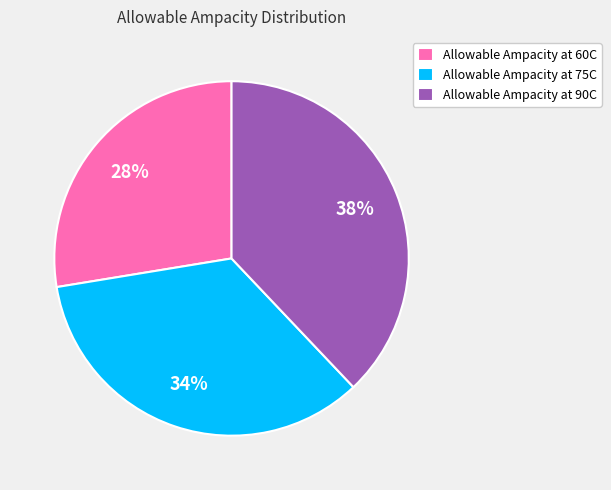

How many slices are in this pie chart?

3